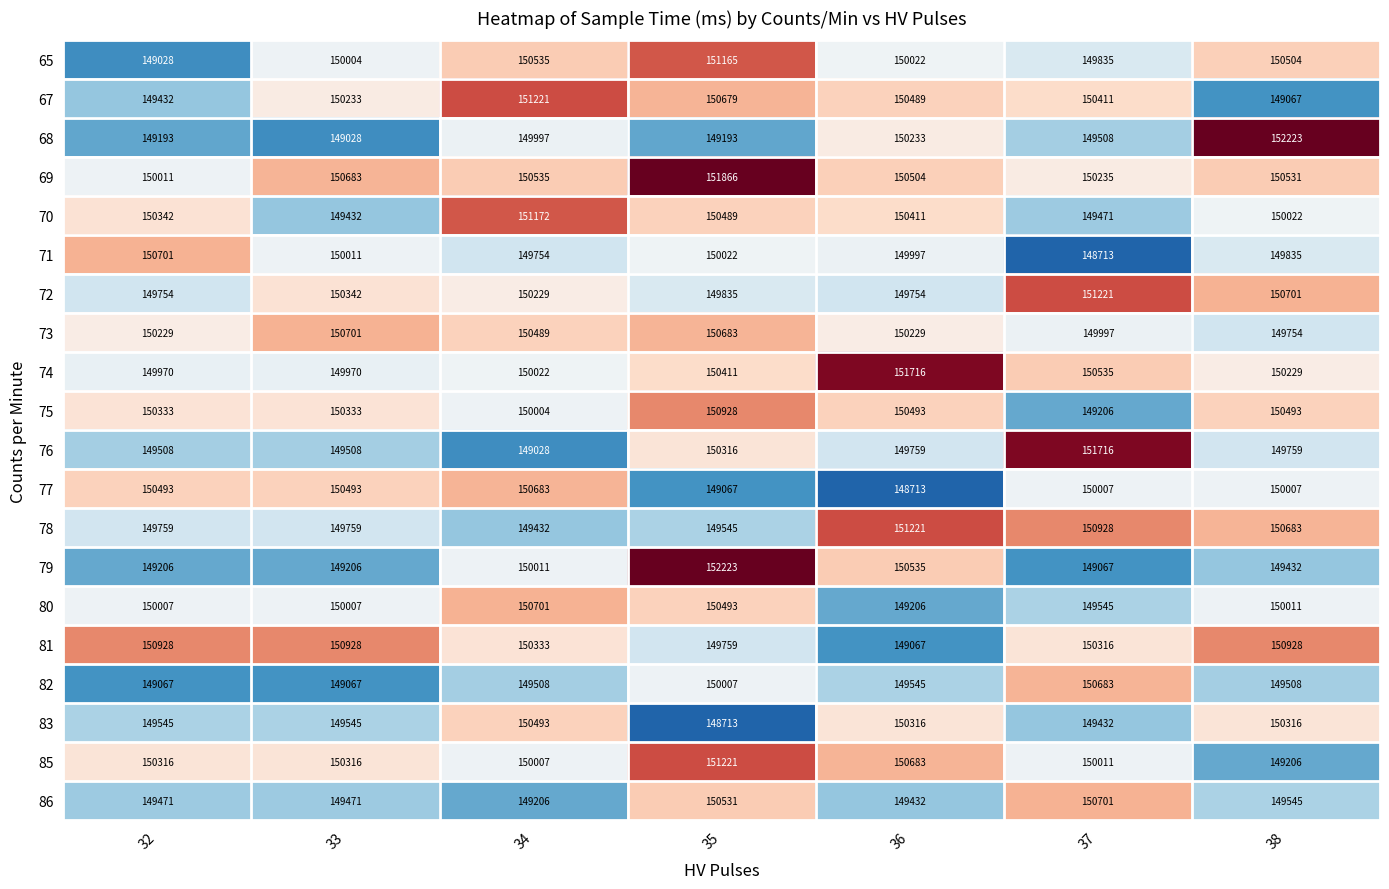

What is the total value across all series at 36?

3002325